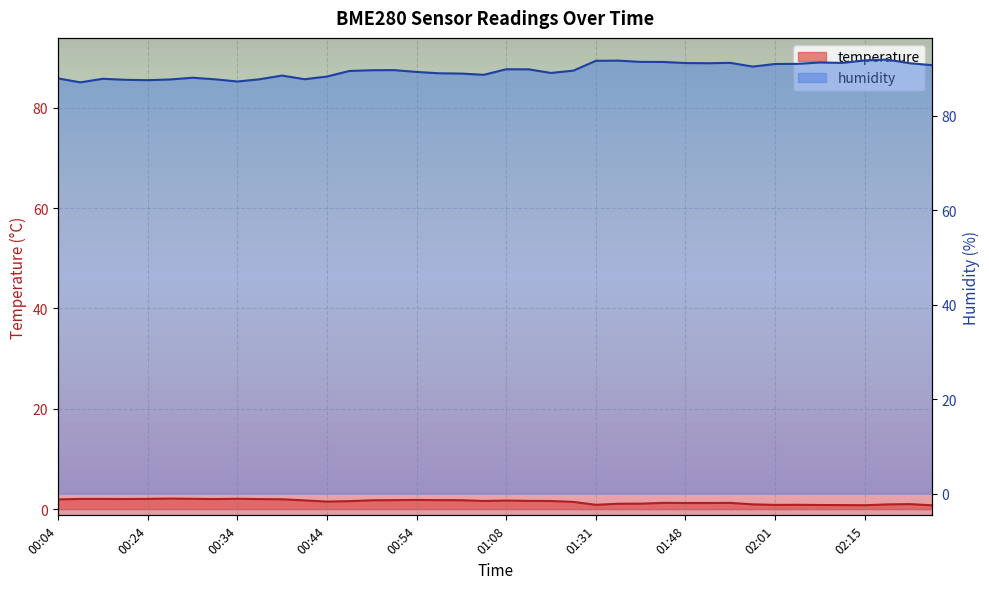

At how many categories does at least one series exceed 38?

40